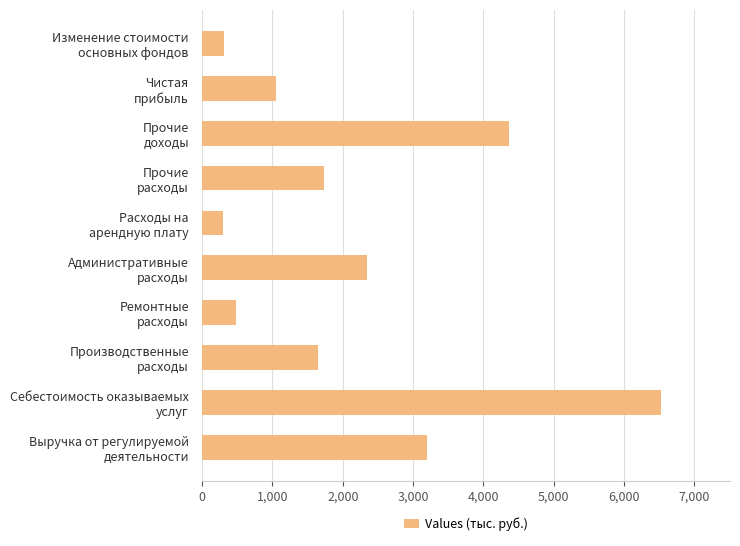

What is the maximum value shown in the chart?

6527.0